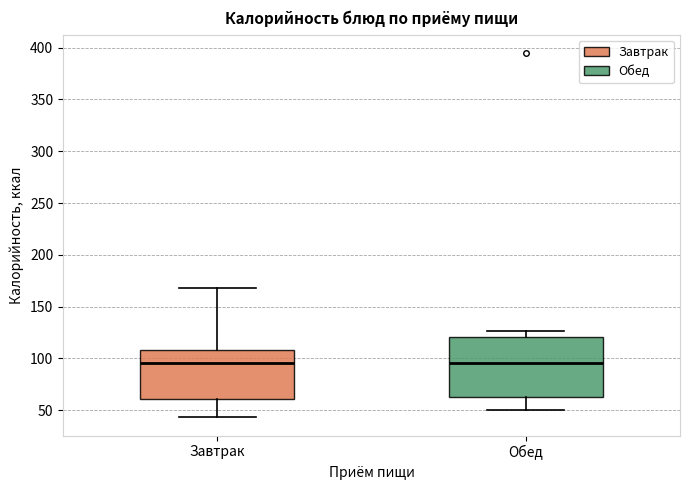

Where is the lower edge of the box for Обед on the y-axis? The values are not printed on the chart, so give them approximately, as read against the axis.

60